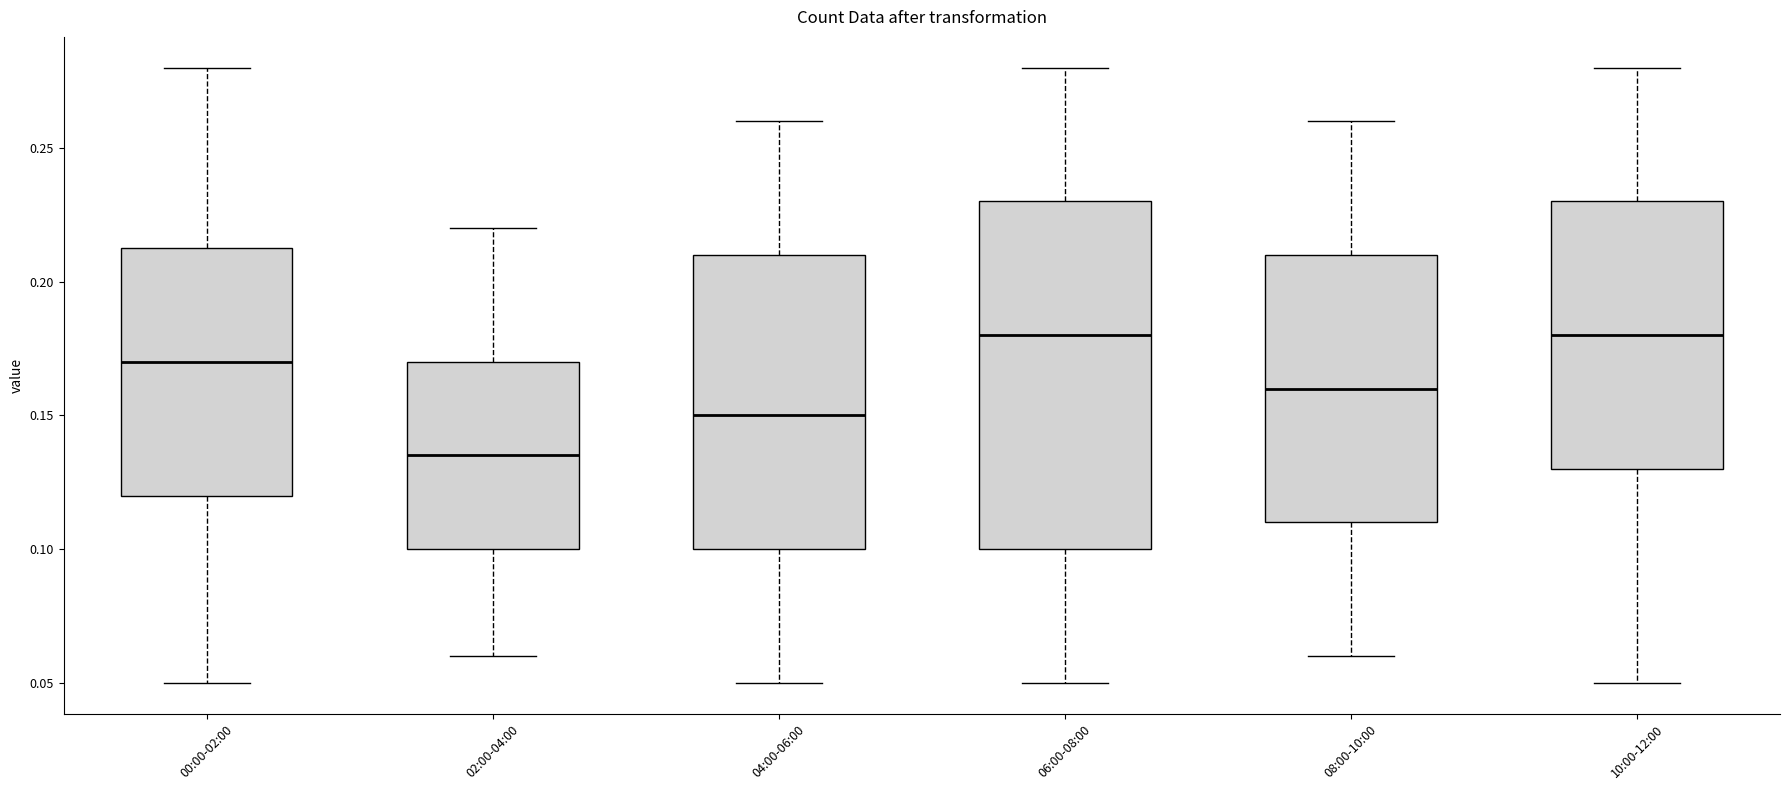

Reading left to right, transcribe this box plot: for each box, give where its median line is, the range the box spans, and where its two whiskers end, as read against the y-axis. The values are not printed on the chart, so give them approximately, as read against the axis.

00:00-02:00: median 0.170, box 0.120 to 0.215, whiskers 0.050 to 0.280
02:00-04:00: median 0.135, box 0.100 to 0.170, whiskers 0.060 to 0.220
04:00-06:00: median 0.150, box 0.100 to 0.210, whiskers 0.050 to 0.260
06:00-08:00: median 0.180, box 0.100 to 0.230, whiskers 0.050 to 0.280
08:00-10:00: median 0.160, box 0.110 to 0.210, whiskers 0.060 to 0.260
10:00-12:00: median 0.180, box 0.130 to 0.230, whiskers 0.050 to 0.280